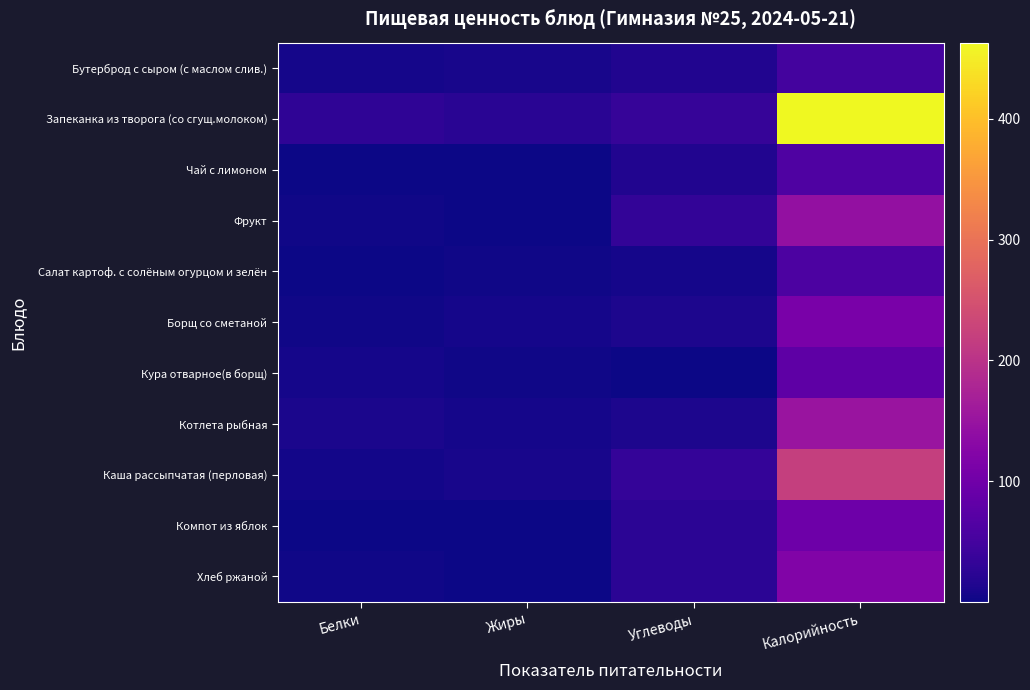

What is the greatest value displayed?

463.0